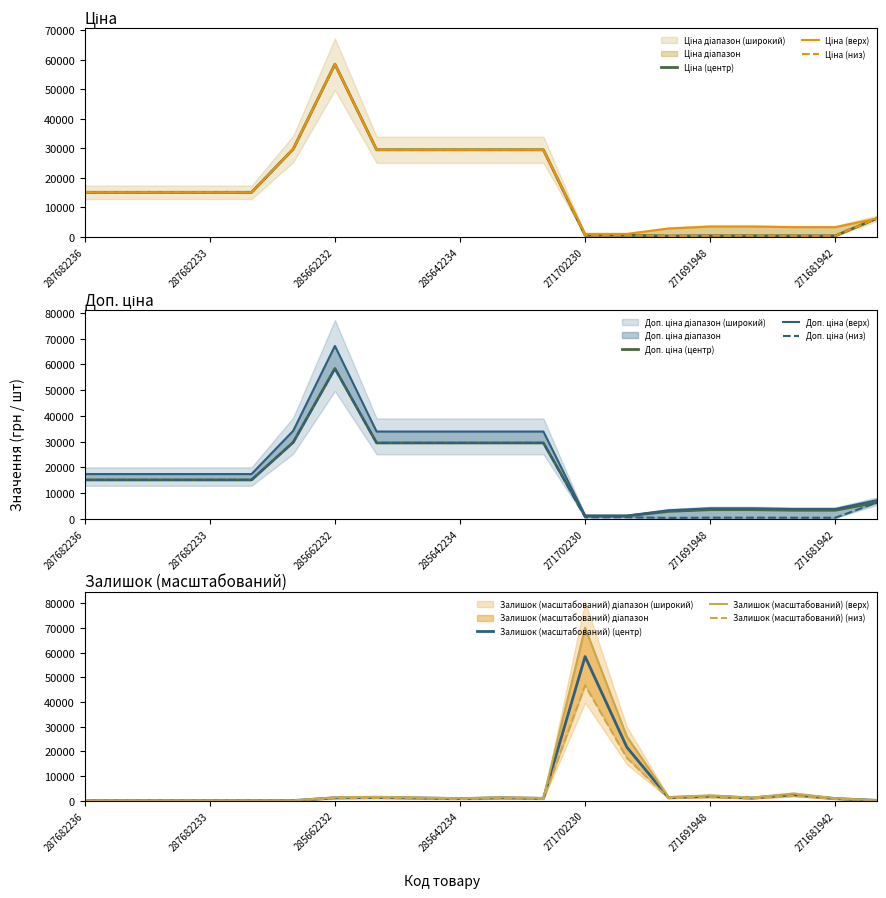

What is the sum of the Доп. ціна values at 287682233 and 287682235?

34776.0